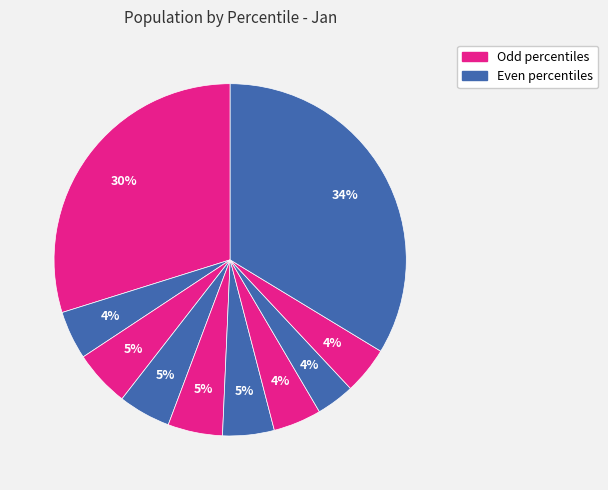

Is there any slice that represents more than half of the pie?

No